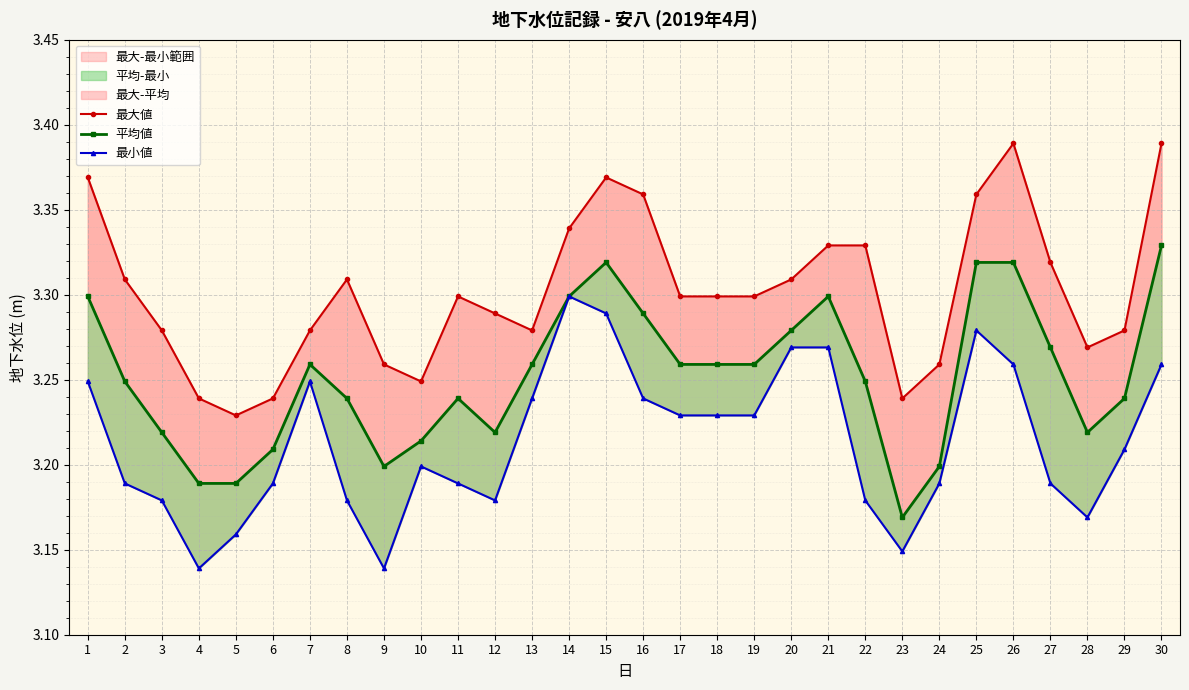

What is the total value across all series at 22?

9.8